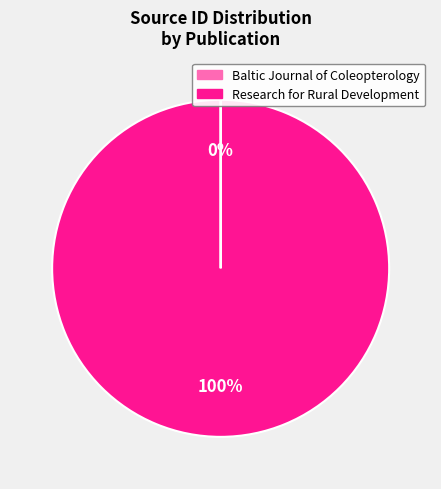

To the nearest percent, what is the average slice percentage?

50%